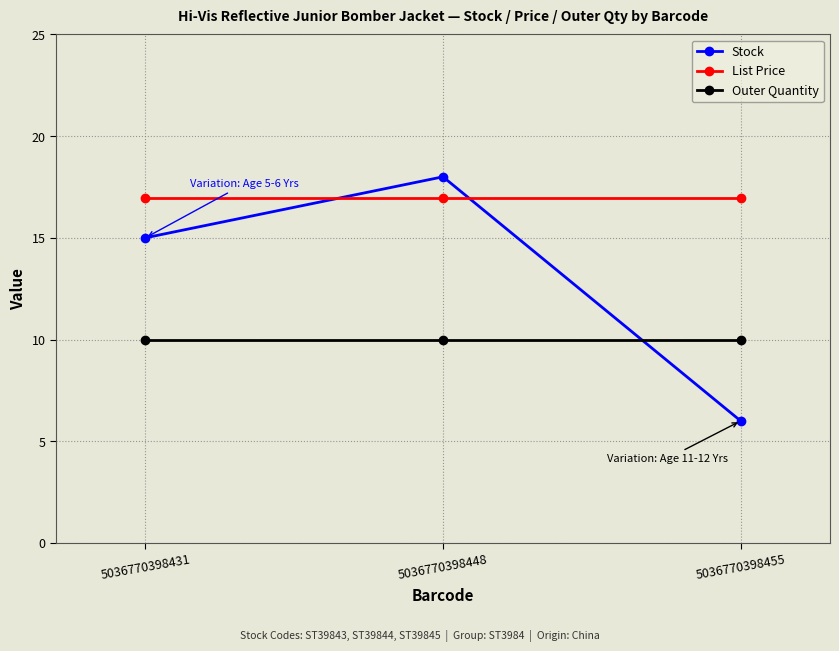

What is the value of the Outer Quantity point at the 1st from the left?

10.0